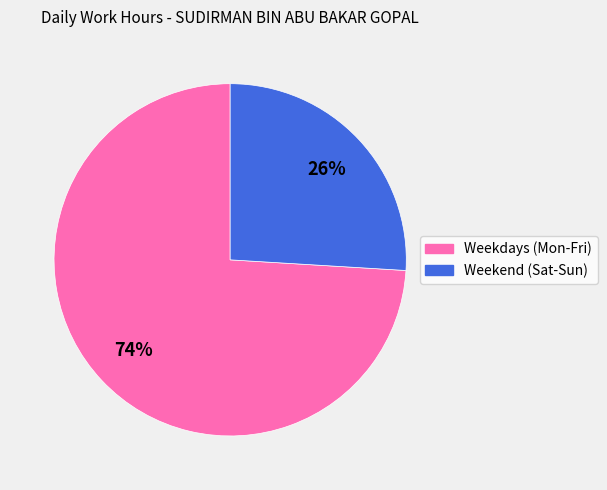

Does Weekdays (Mon-Fri) represent more than half of the total?

Yes